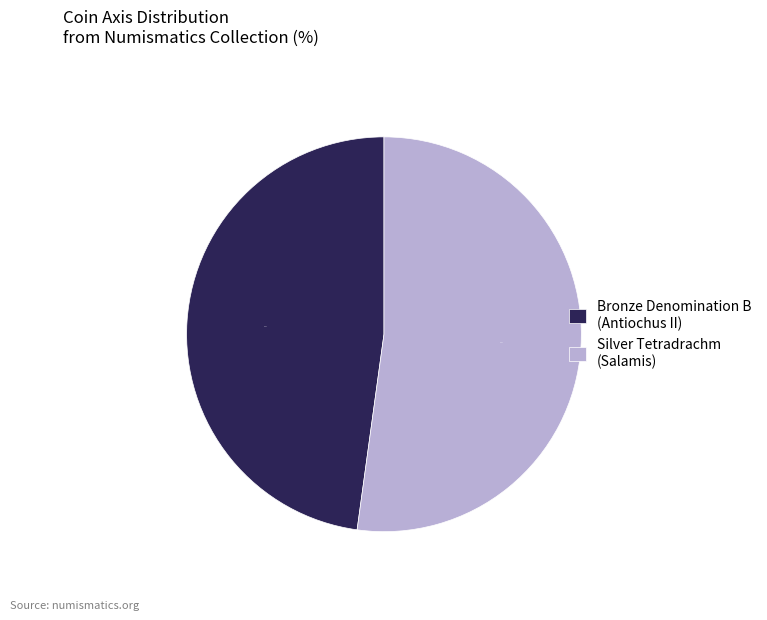

Does Silver Tetradrachm (Salamis) account for over 50% of the chart?

Yes